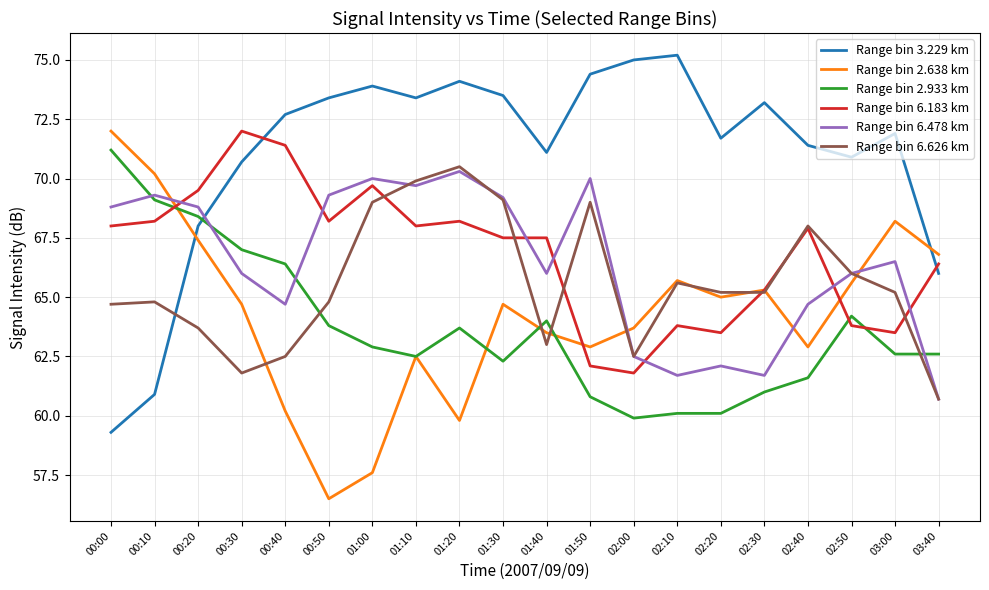

Rank the series at 00:50 from highest to lowest value.

Range bin 3.229 km, Range bin 6.478 km, Range bin 6.183 km, Range bin 6.626 km, Range bin 2.933 km, Range bin 2.638 km